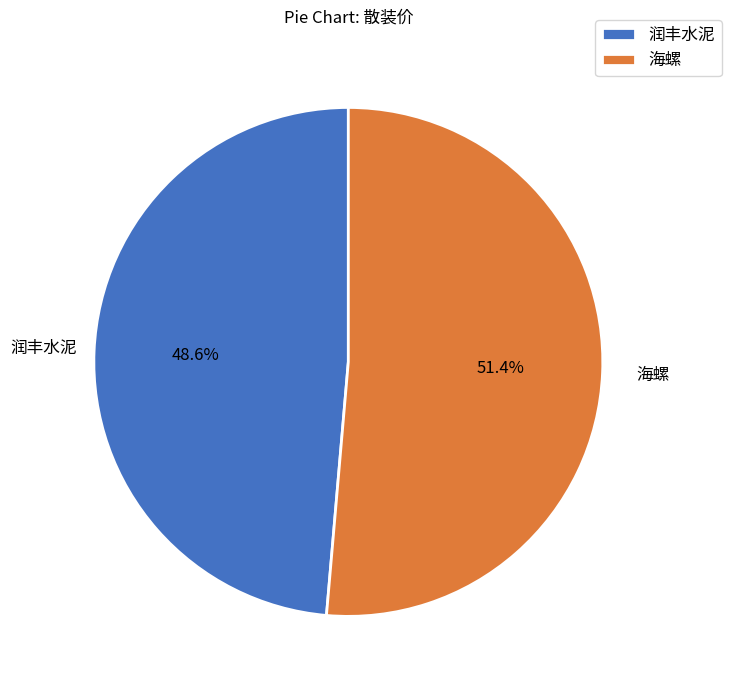

Approximately how many times larger is the value at 海螺 compared to 润丰水泥?

1.1